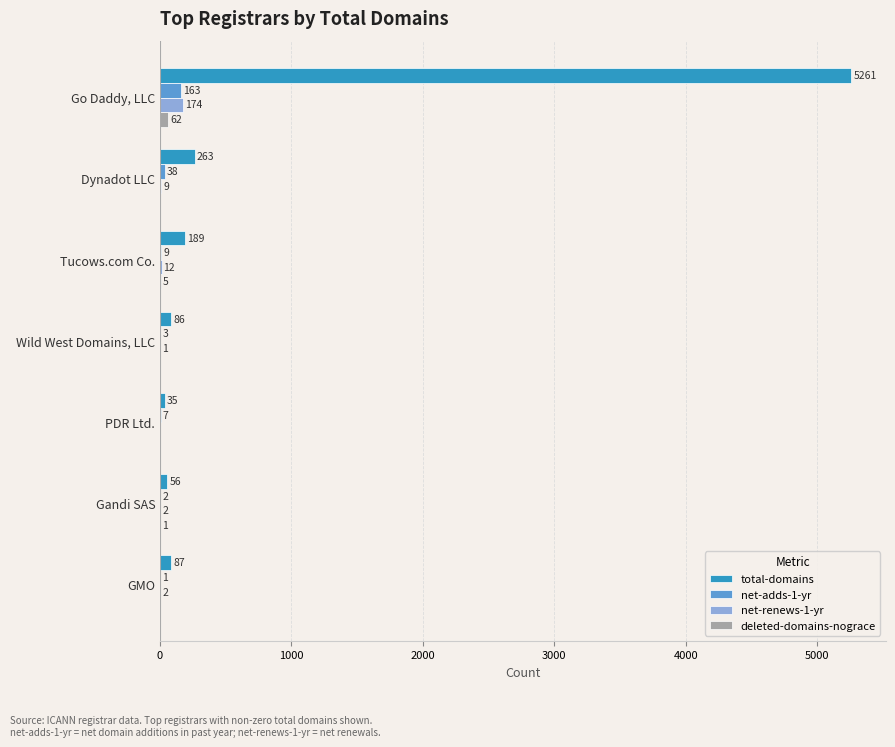

What is the sum of all deleted-domains-nograce values?

68